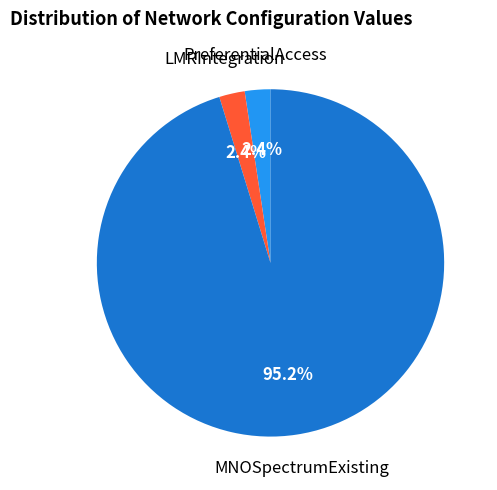

Combined, do PreferentialAccess and MNOSpectrumExisting account for over 50%?

Yes